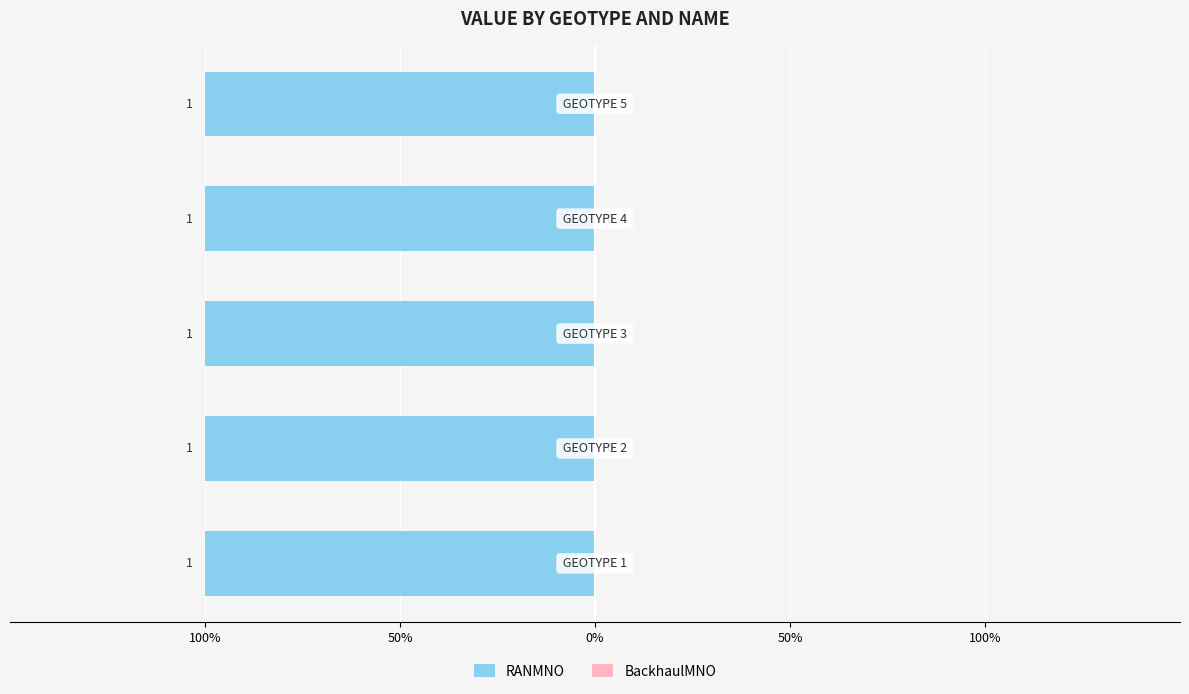

What is the sum of the RANMNO values at 2 and 4?

2